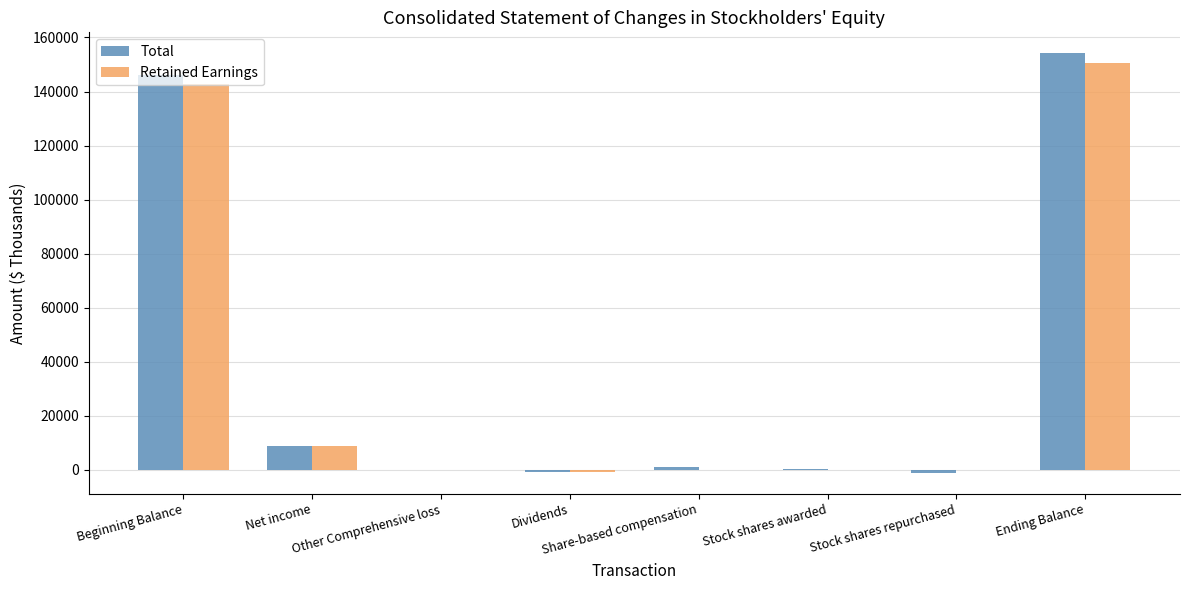

At which label is Total closest to 76503?

Net income